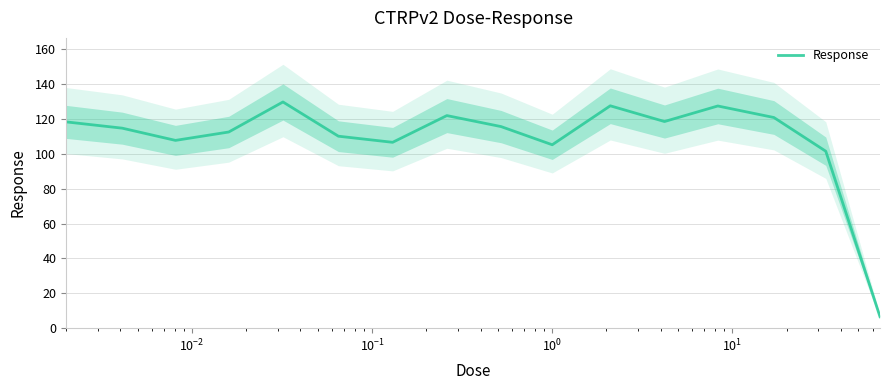

What is the sum of all values?

1743.2